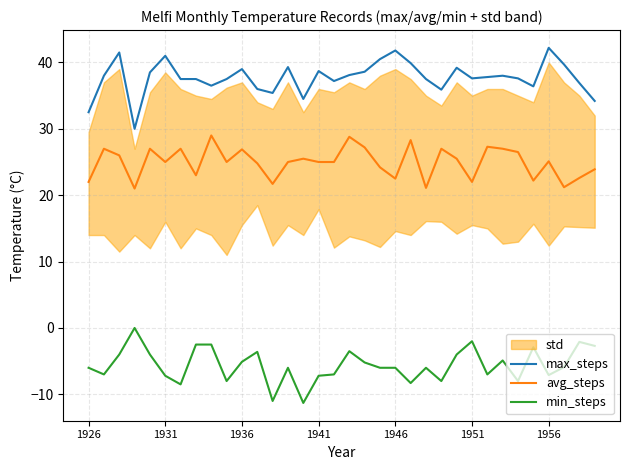

The value of avg_steps at 1926 is 22.0. True or false?

True